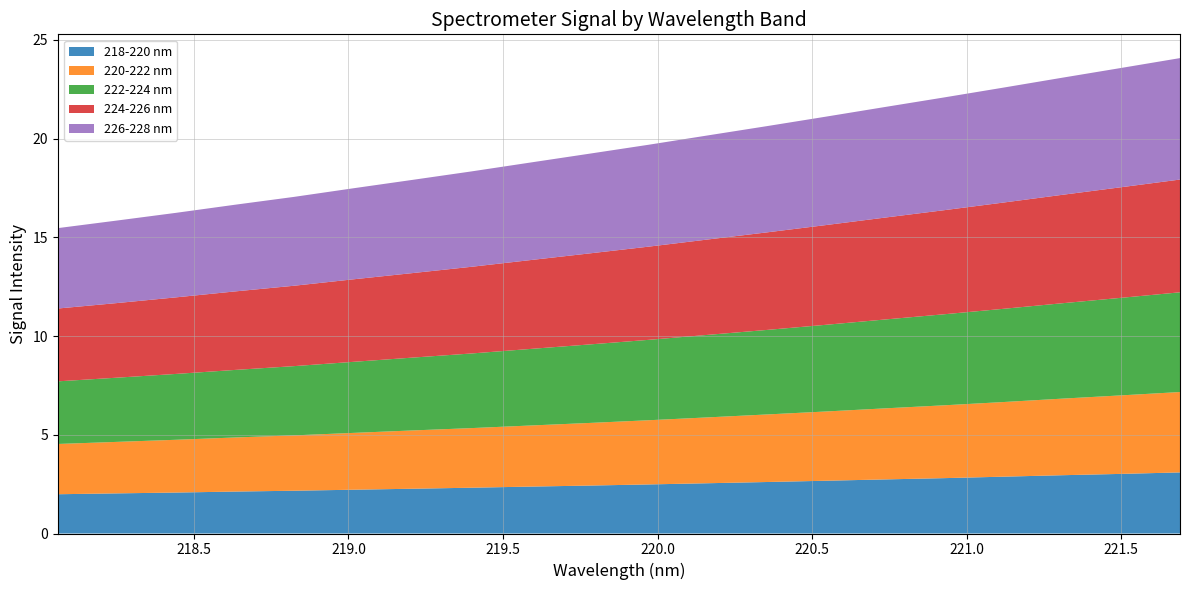

What is the lowest value of the 218-220 nm series?

2.0